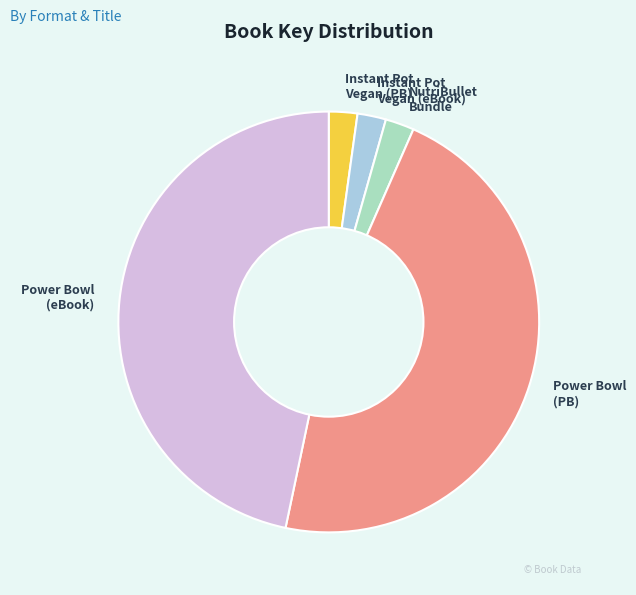

Does any single category account for the majority?

No